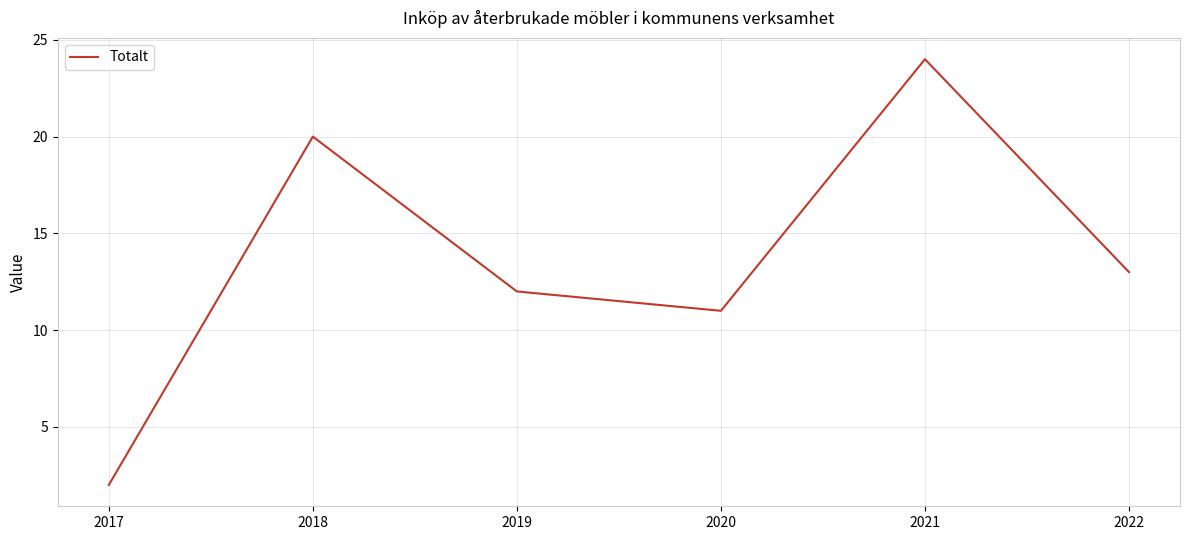

What is the difference between the second highest and second lowest values?

9